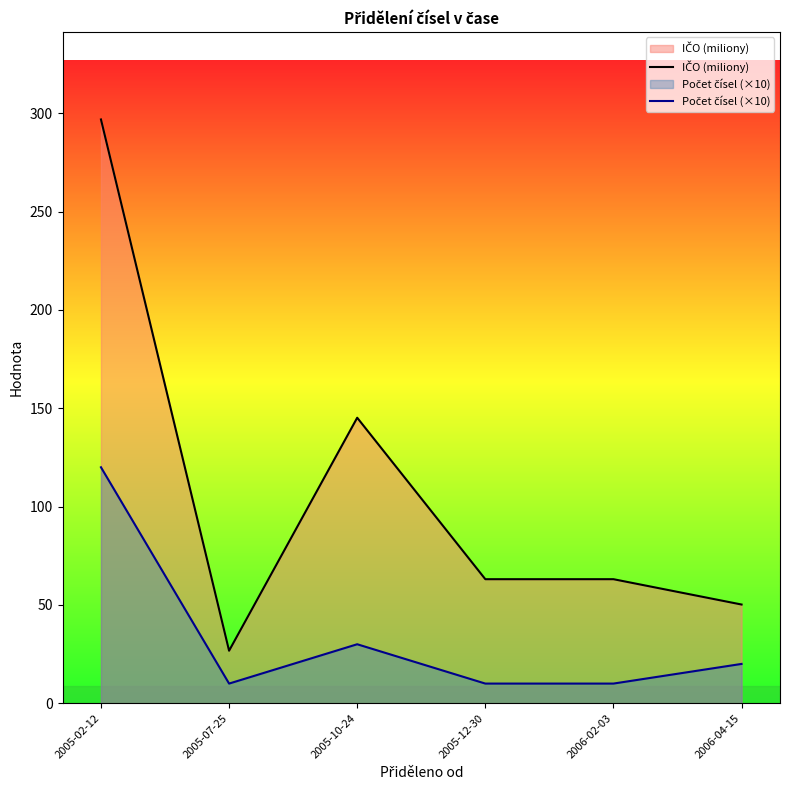

True or false: Počet čísel (×10) and IČO (miliony) cross at least once.

False